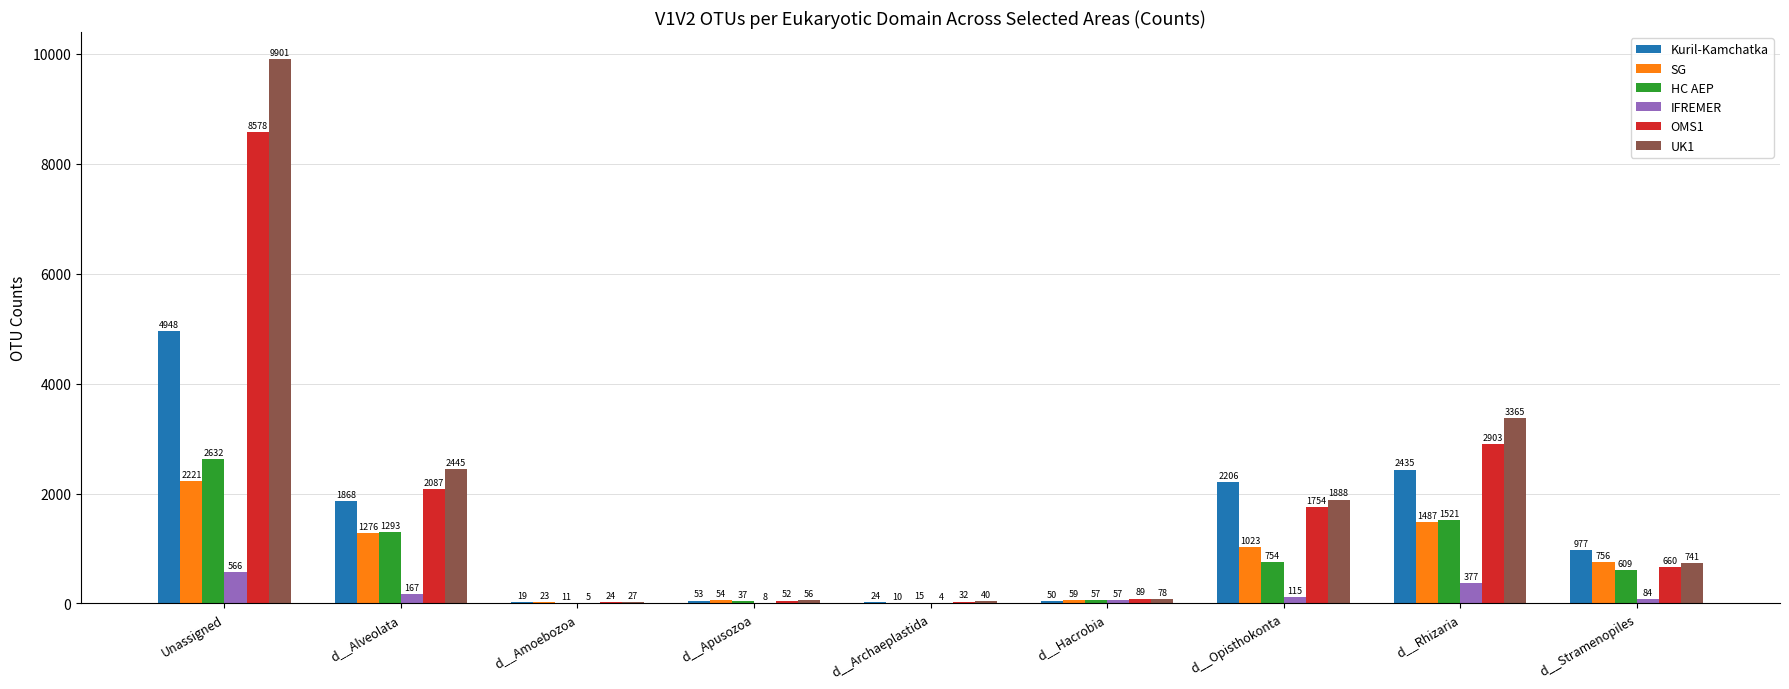

What value does the HC AEP series have at d__Amoebozoa, to the nearest 10?

10